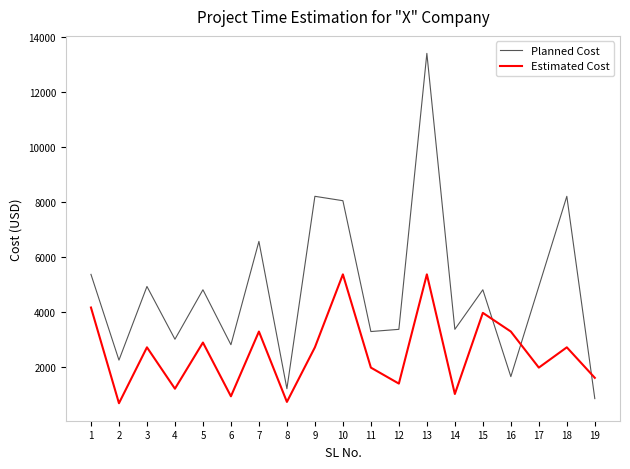

At which label does Planned Cost reach its peak?

13